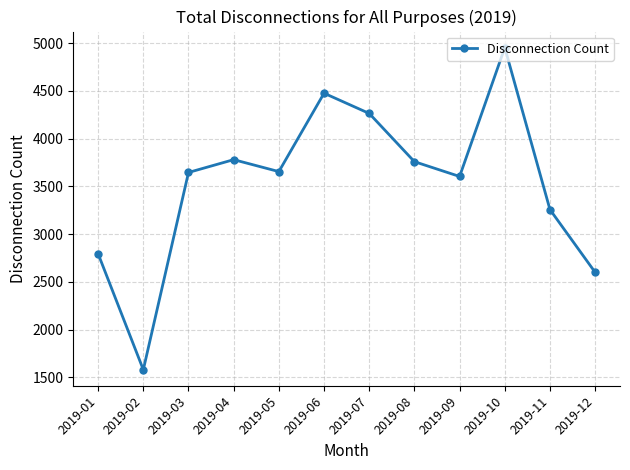

What is the greatest value displayed?

4952